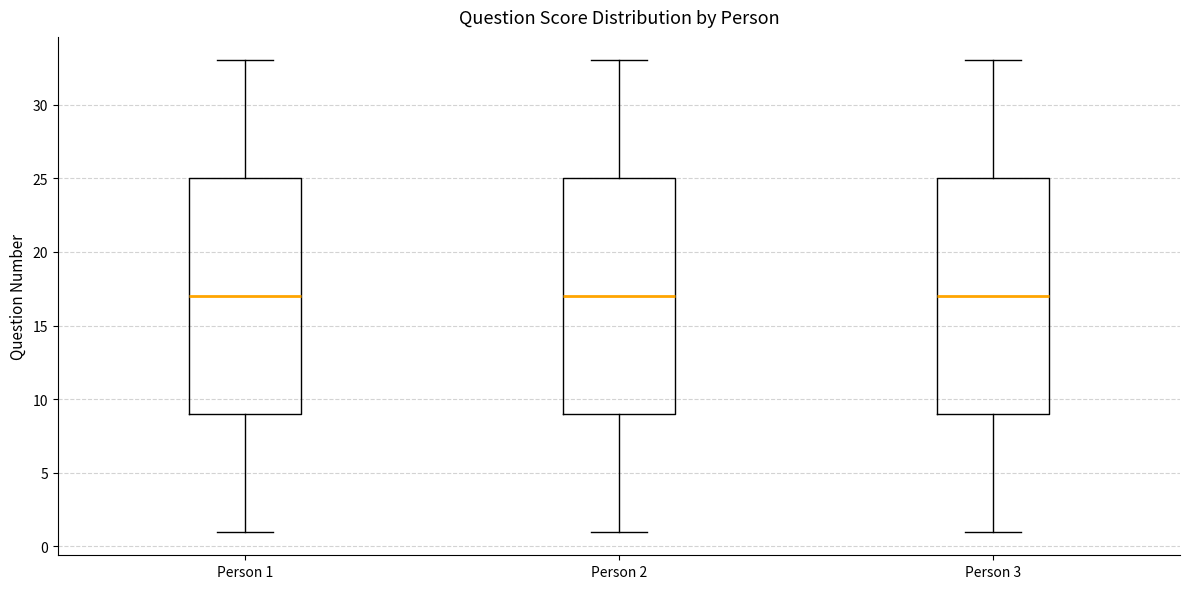

Reading left to right, read every box against the y-axis: the position of its median line, the range the box covers, and the ends of its whiskers. The values are not printed on the chart, so give them approximately, as read against the axis.

Person 1: median 17, box 9 to 25, whiskers 1 to 33
Person 2: median 17, box 9 to 25, whiskers 1 to 33
Person 3: median 17, box 9 to 25, whiskers 1 to 33